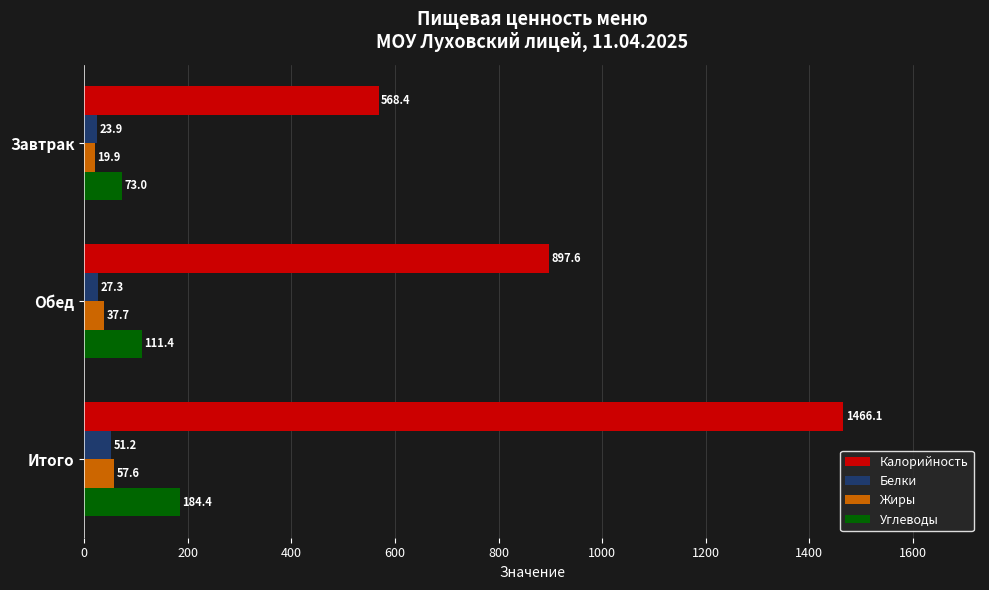

What is the total value across all series at Завтрак?

685.2